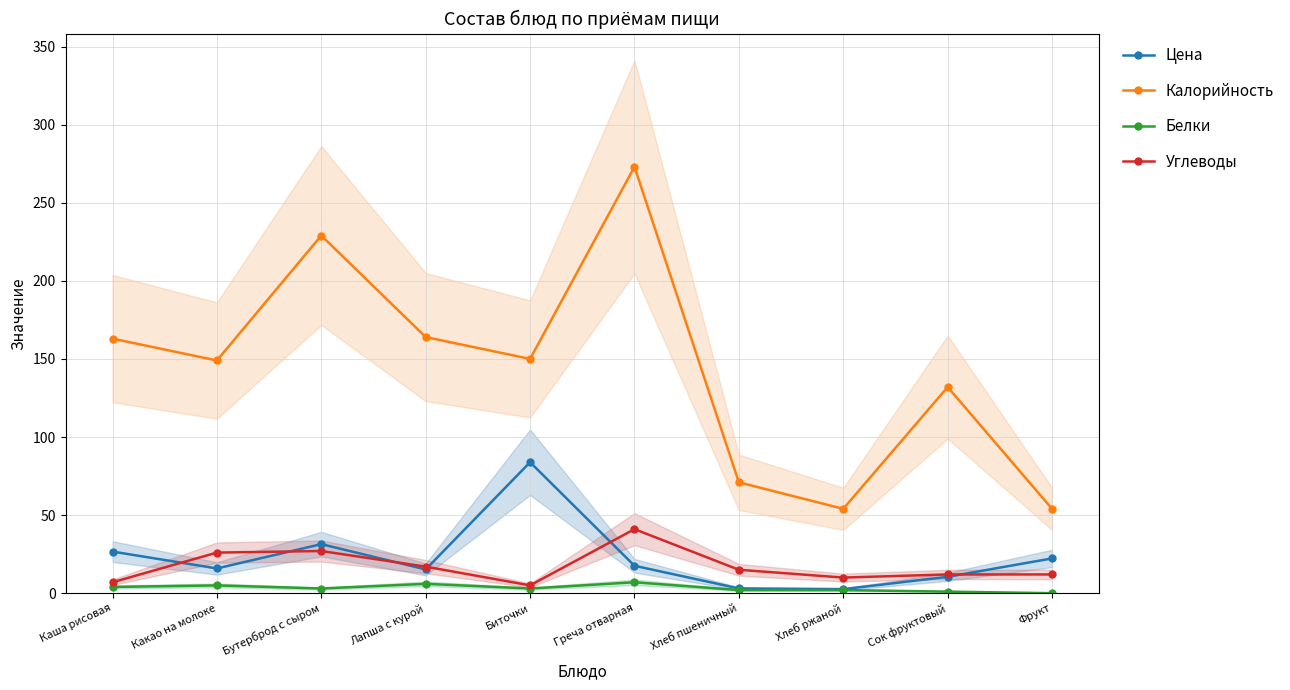

True or false: Углеводы has more than 1 points higher than both neighbors.

True